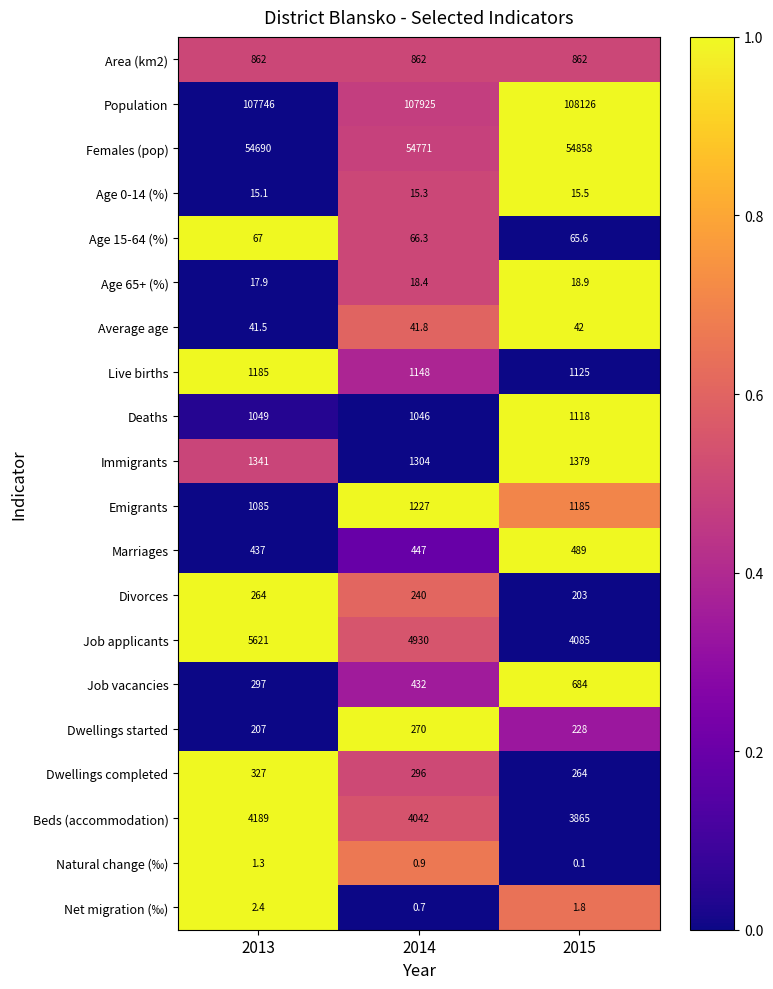

The Average age series shows 42.0 at 2015. True or false?

True